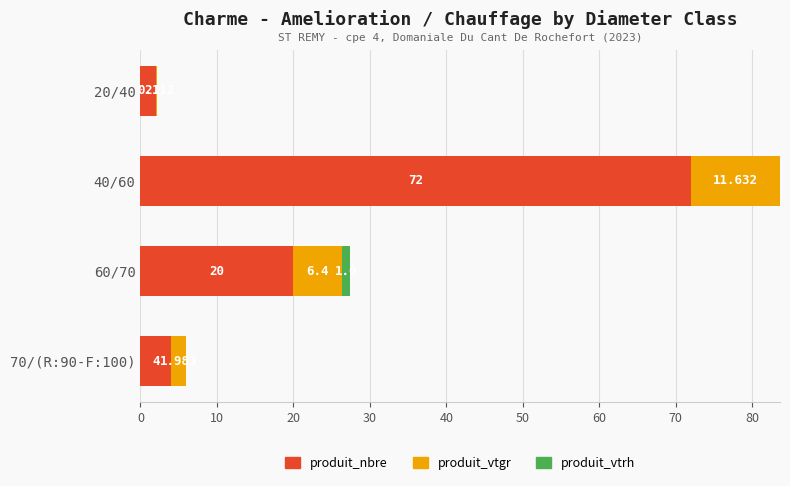

What are all the series names shown in the legend?

produit_nbre, produit_vtgr, produit_vtrh